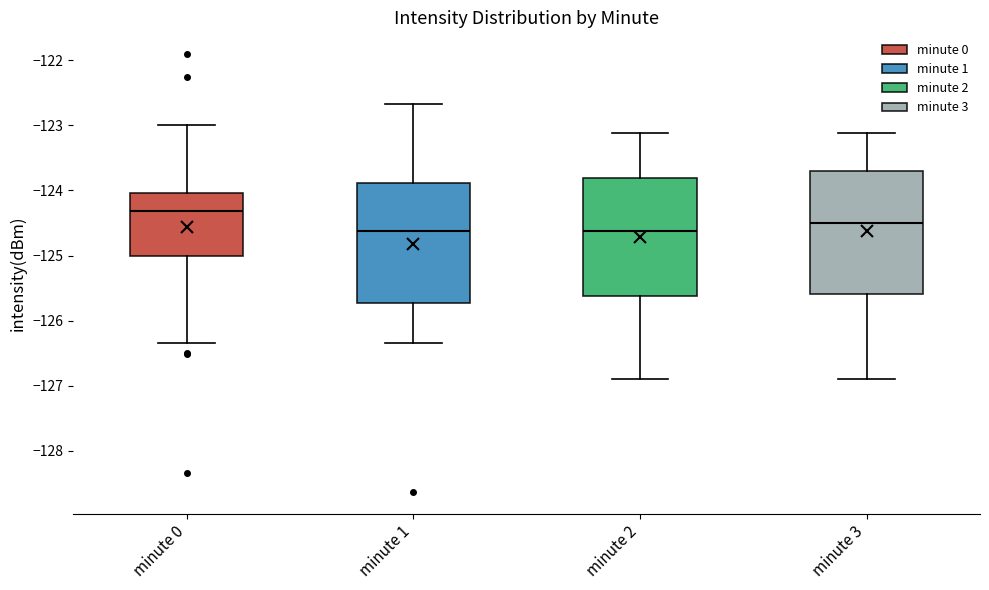

Reading left to right, transcribe this box plot: for each box, give where its median line is, the range the box spans, and where its two whiskers end, as read against the y-axis. The values are not printed on the chart, so give them approximately, as read against the axis.

minute 0: median -124.3, box -125.0 to -124.0, whiskers -126.3 to -123.0
minute 1: median -124.6, box -125.7 to -123.9, whiskers -126.3 to -122.7
minute 2: median -124.6, box -125.6 to -123.8, whiskers -126.9 to -123.1
minute 3: median -124.5, box -125.6 to -123.7, whiskers -126.9 to -123.1